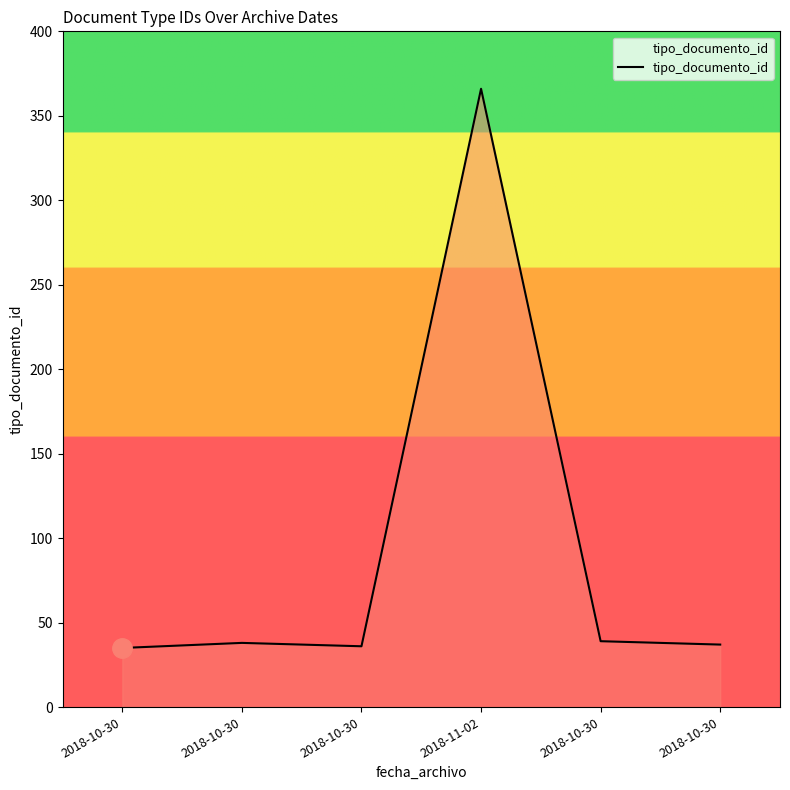

How many lines are shown in the chart?

1